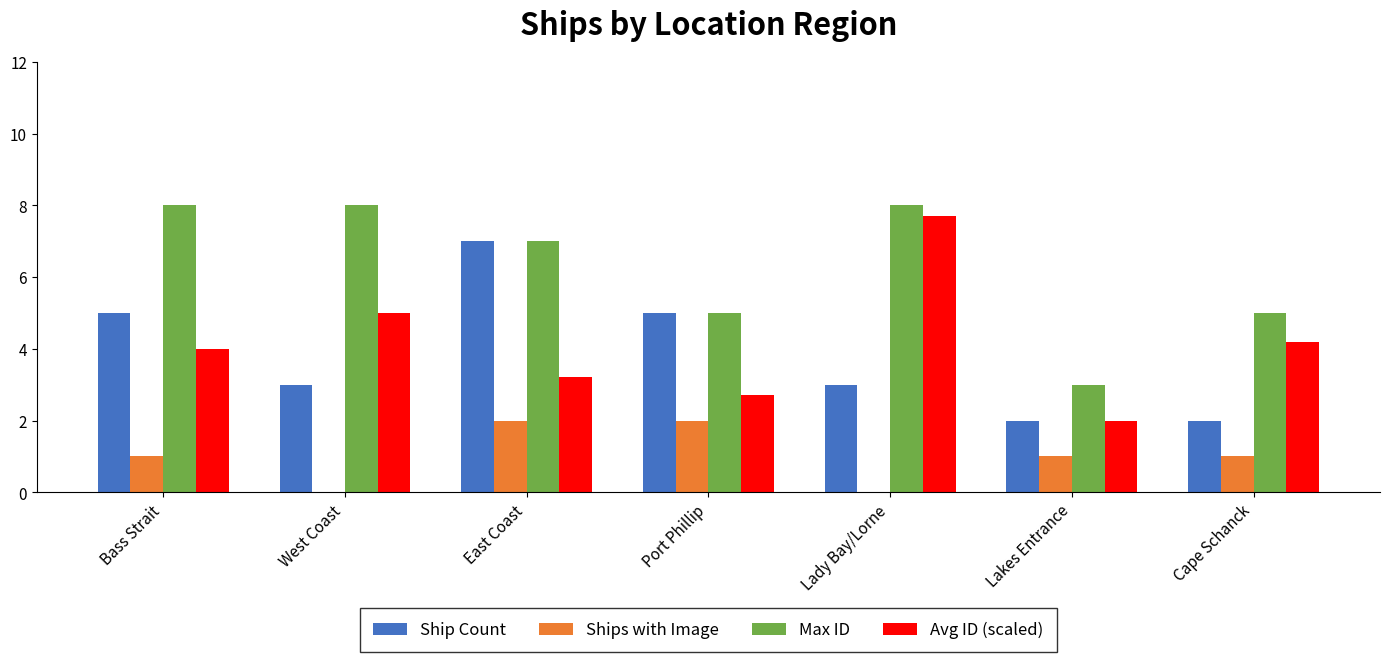

Reading left to right, list all the values displayed in this chart.

Ship Count: 5.0	3.0	7.0	5.0	3.0	2.0	2.0
Ships with Image: 1.0	0.0	2.0	2.0	0.0	1.0	1.0
Max ID: 8.0	8.0	7.0	5.0	8.0	3.0	5.0
Avg ID (scaled): 4.0	5.0	3.2	2.7	7.7	2.0	4.2